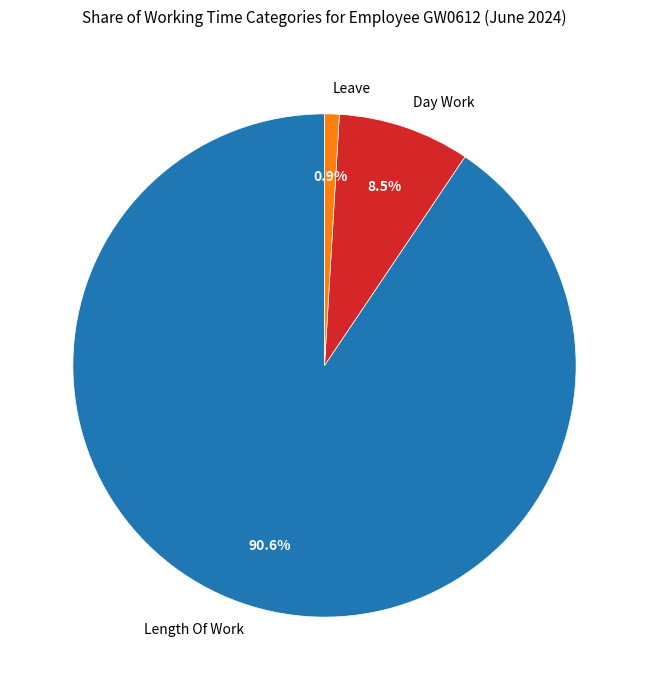

Count the number of slices in the pie.

3